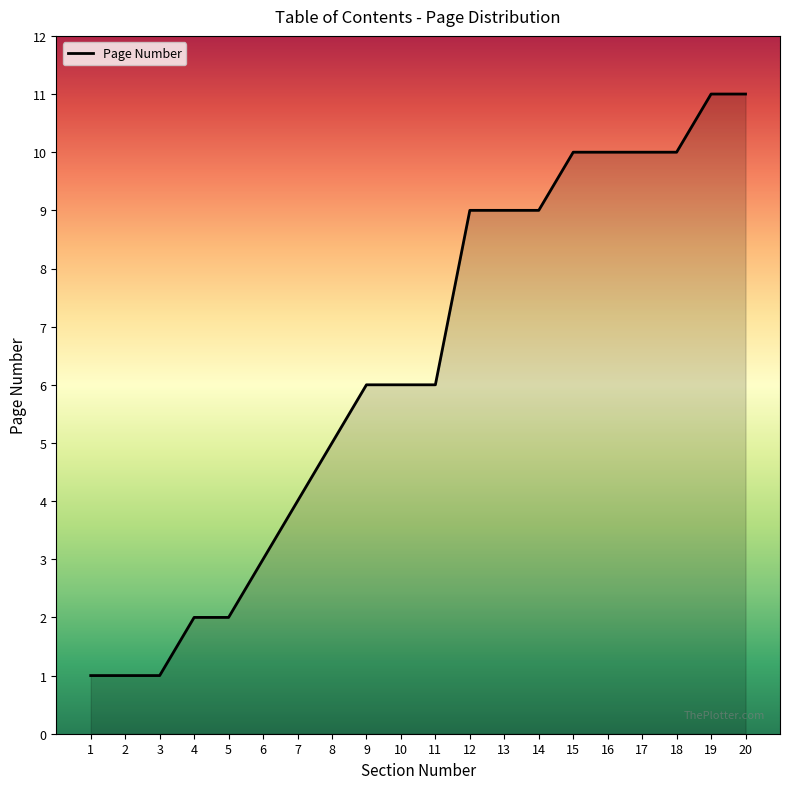

What is the difference between the maximum and second lowest values?

10